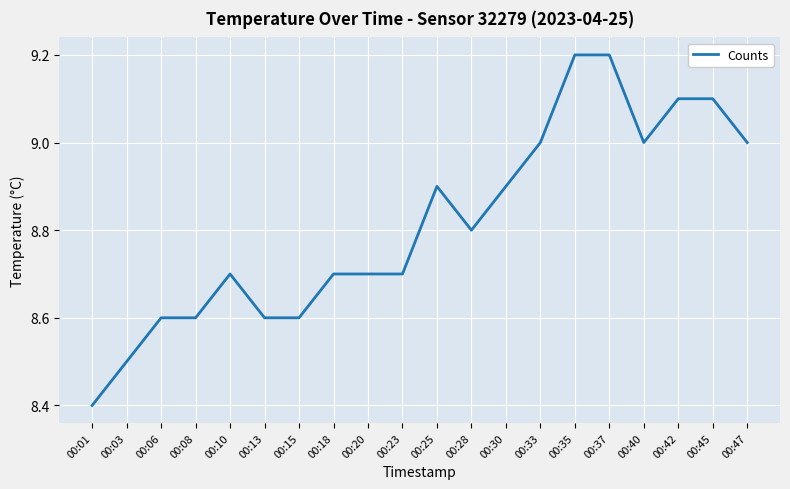

Which category has the lowest value across all series?

00:01